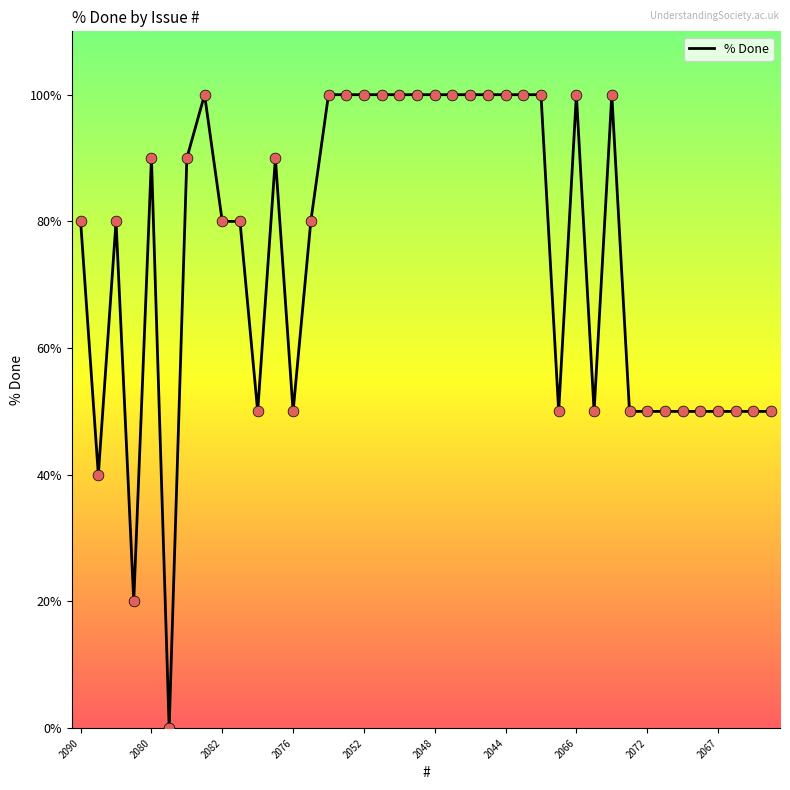

What is the change in value from 2083 to 2072?

+50